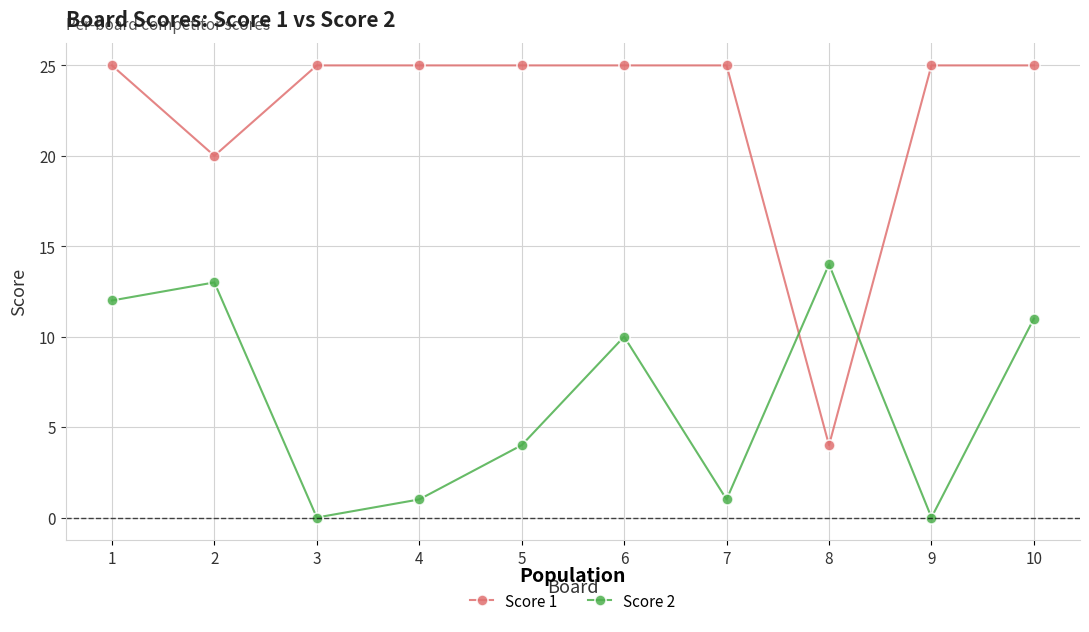

Reading left to right, transcribe all the data shown in this chart.

Score 1: 25	20	25	25	25	25	25	4	25	25
Score 2: 12	13	0	1	4	10	1	14	0	11